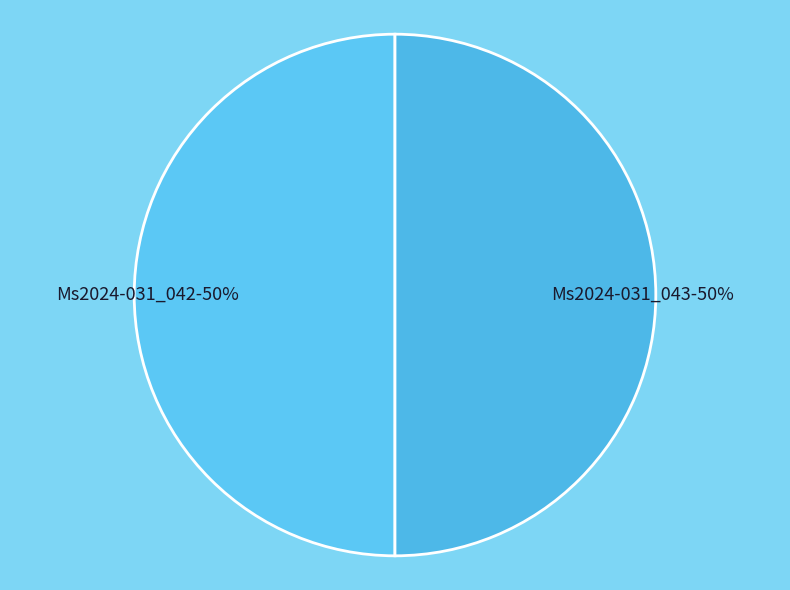

Combined, do Ms2024-031_042 and Ms2024-031_043 account for over 50%?

Yes